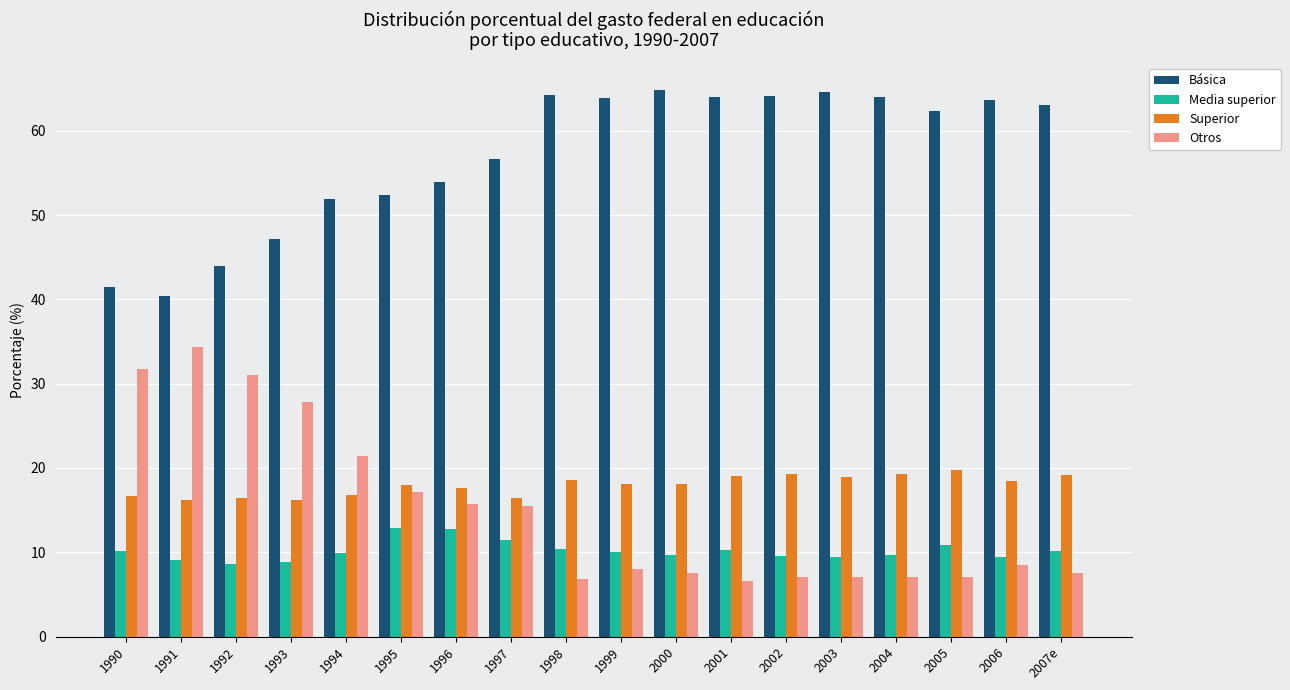

Which series has the largest total across all categories?

Básica